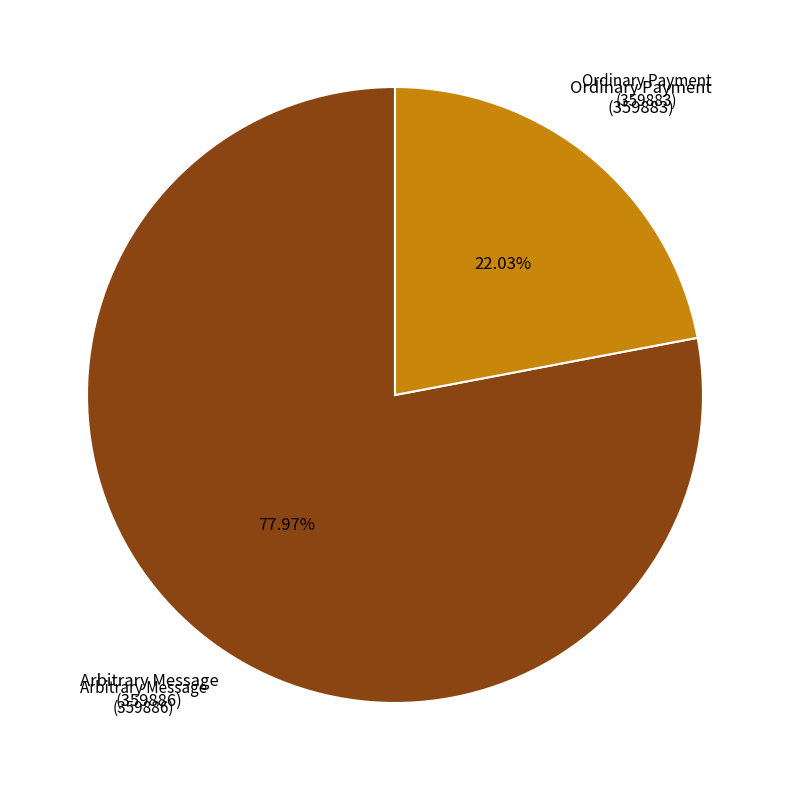

Is there any slice that represents more than half of the pie?

Yes